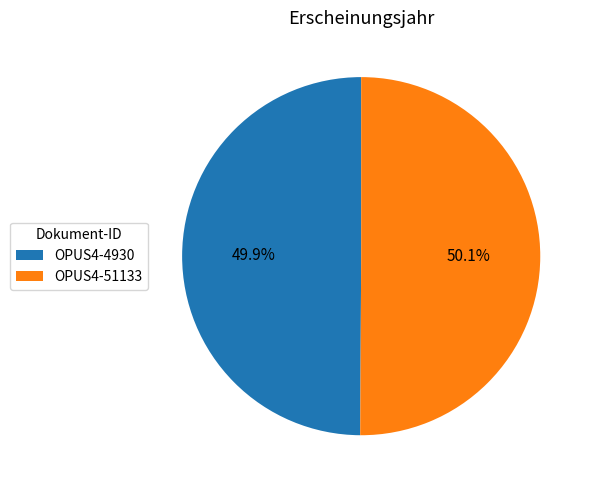

Is there any slice that represents more than half of the pie?

Yes